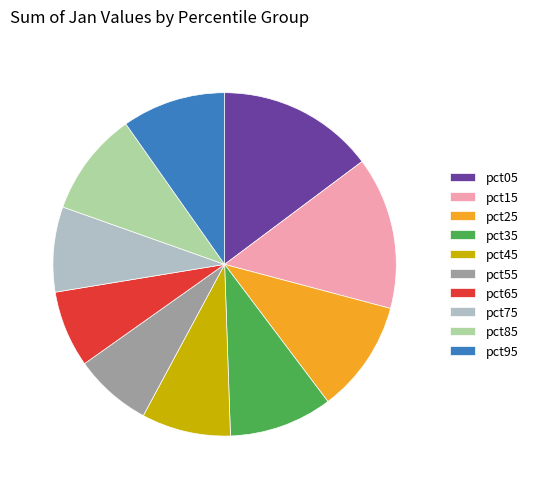

Combined, do pct85 and pct75 account for over 50%?

No